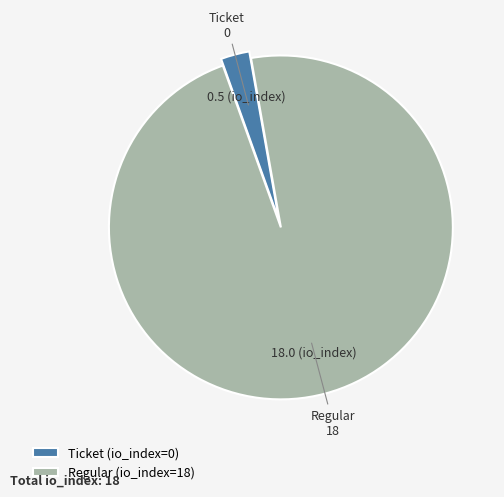

Which slice represents more than half of the pie?

Regular